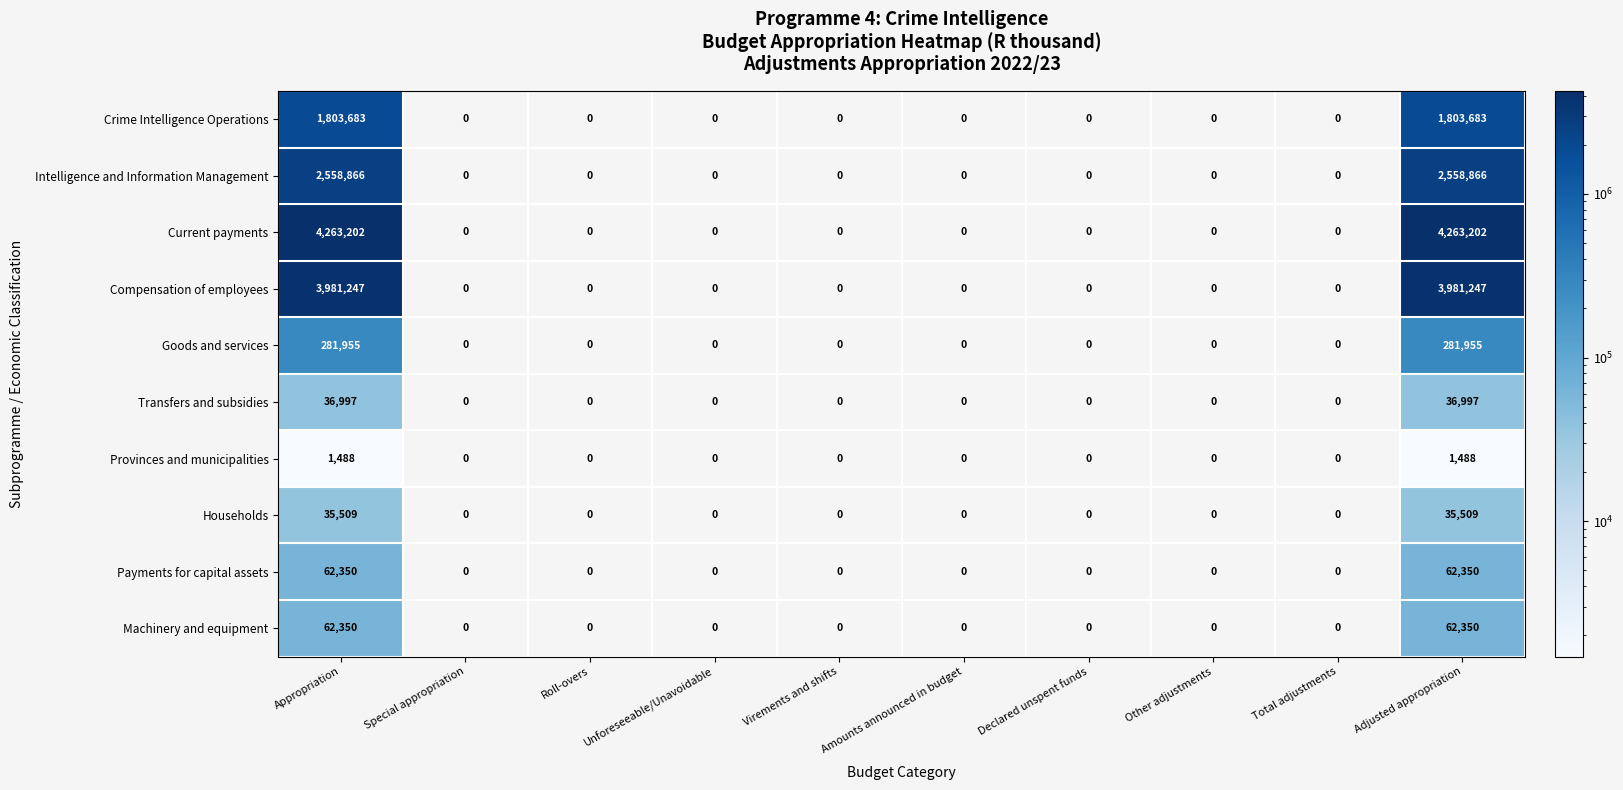

Which label corresponds to the smallest value in the chart?

Appropriation